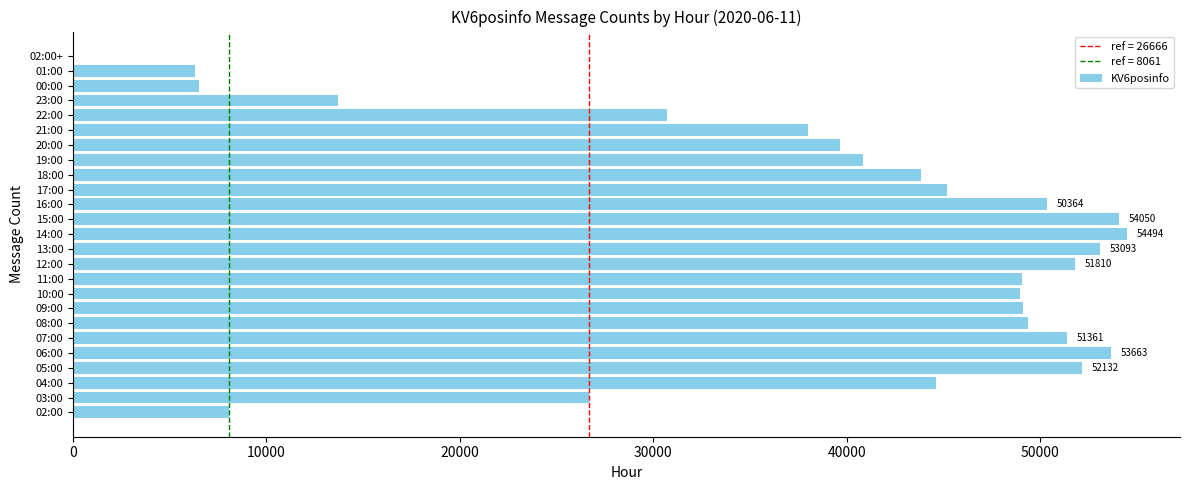

Does the chart contain stacked bars?

No